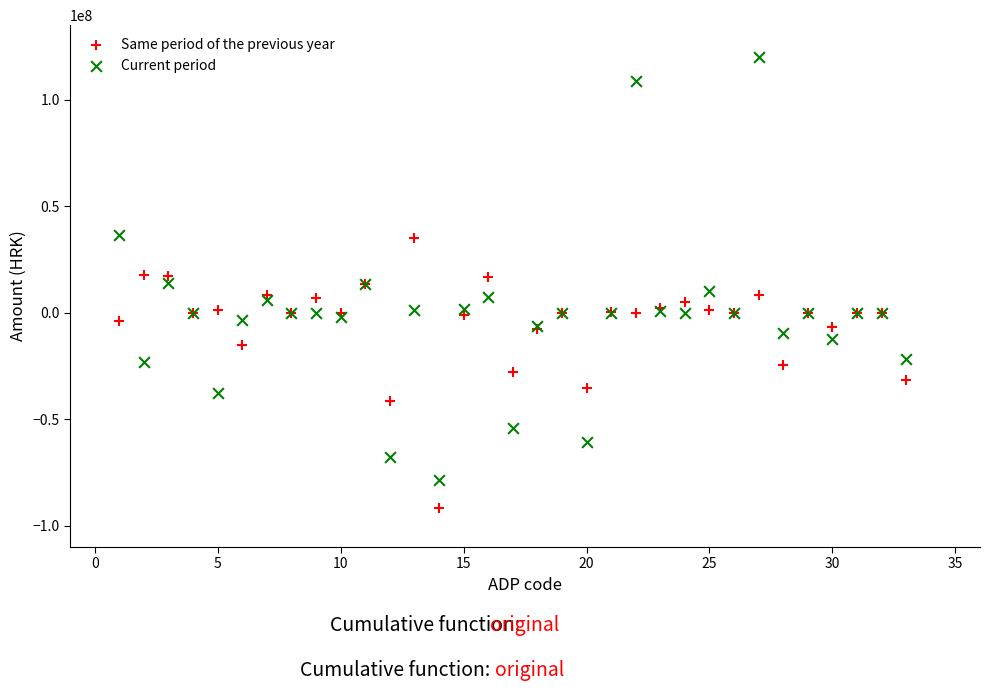

Which series has the largest Y range (max minus min)?

Current period